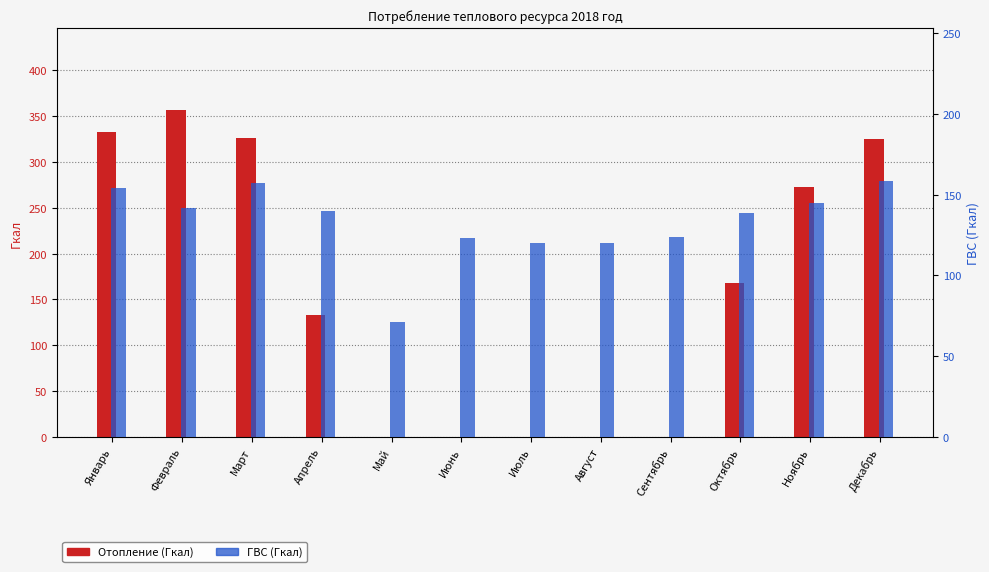

True or false: Отопление (Гкал) has a value of 325.2 at Декабрь.

True